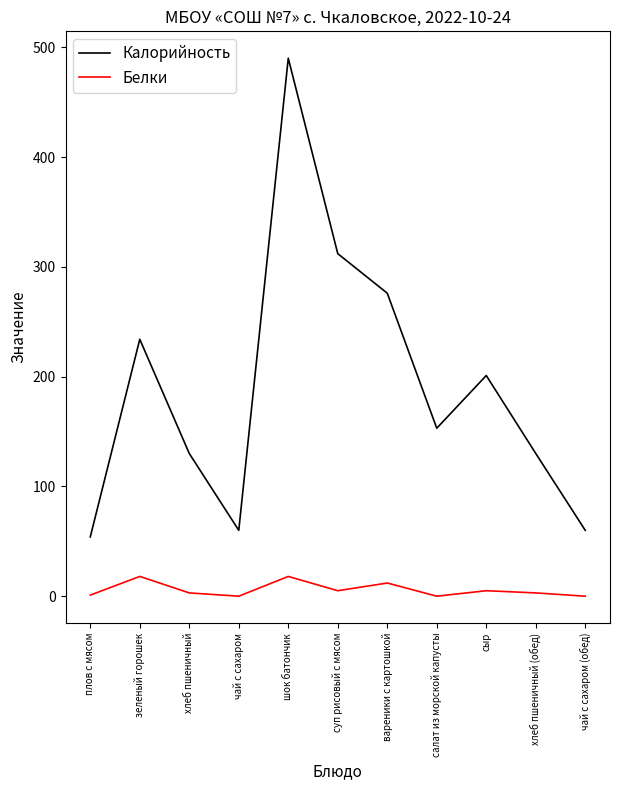

Where does the Калорийность series first go above 153?

зеленый горошек